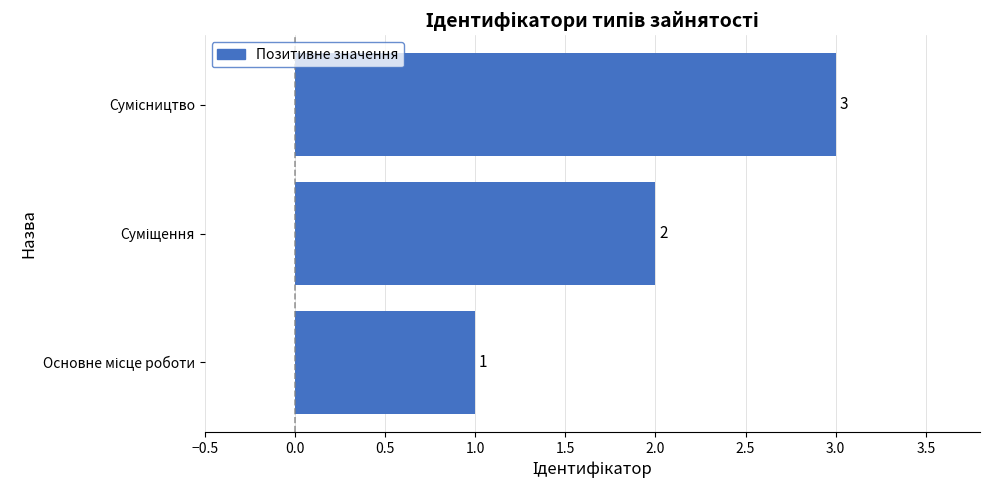

What is the minimum value shown in the chart?

1